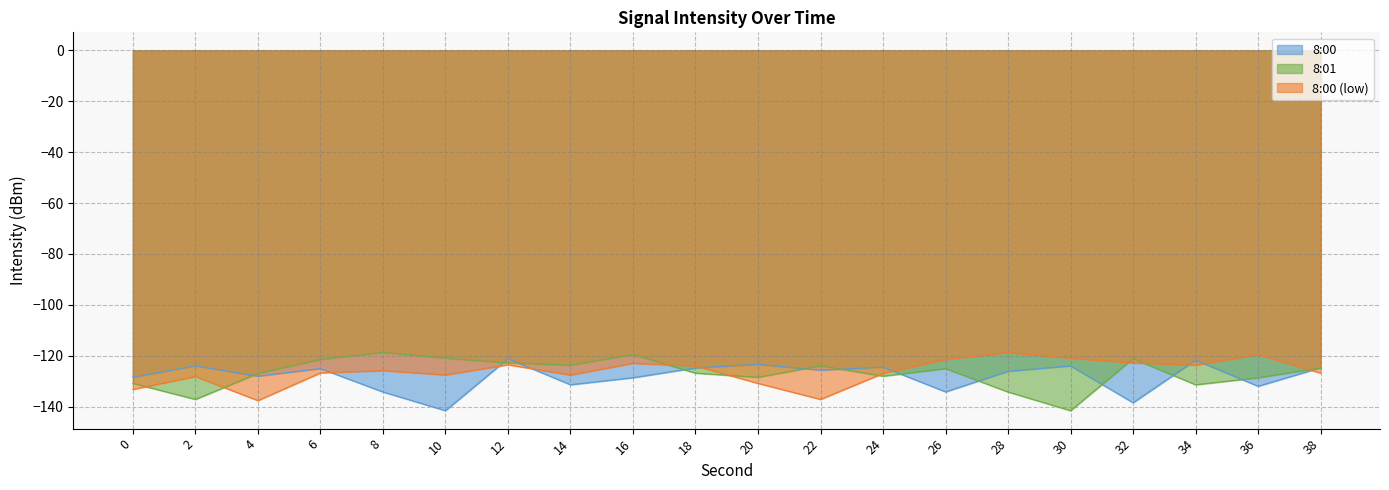

How many data points does each series have?

20